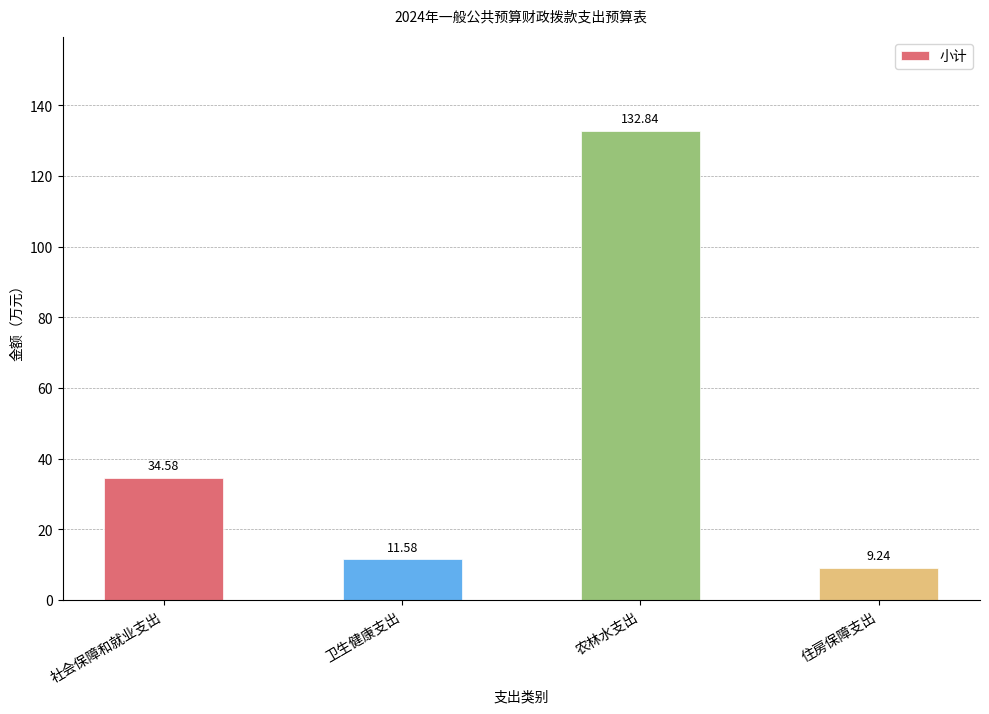

Approximately how many times larger is the value at 住房保障支出 compared to 社会保障和就业支出?

0.3